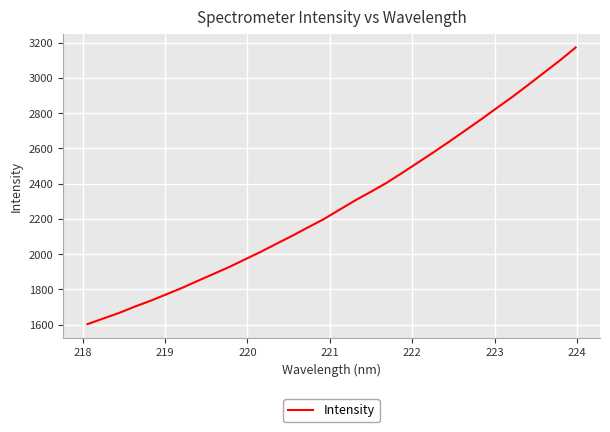

What is the difference between the maximum and minimum values?

1569.4